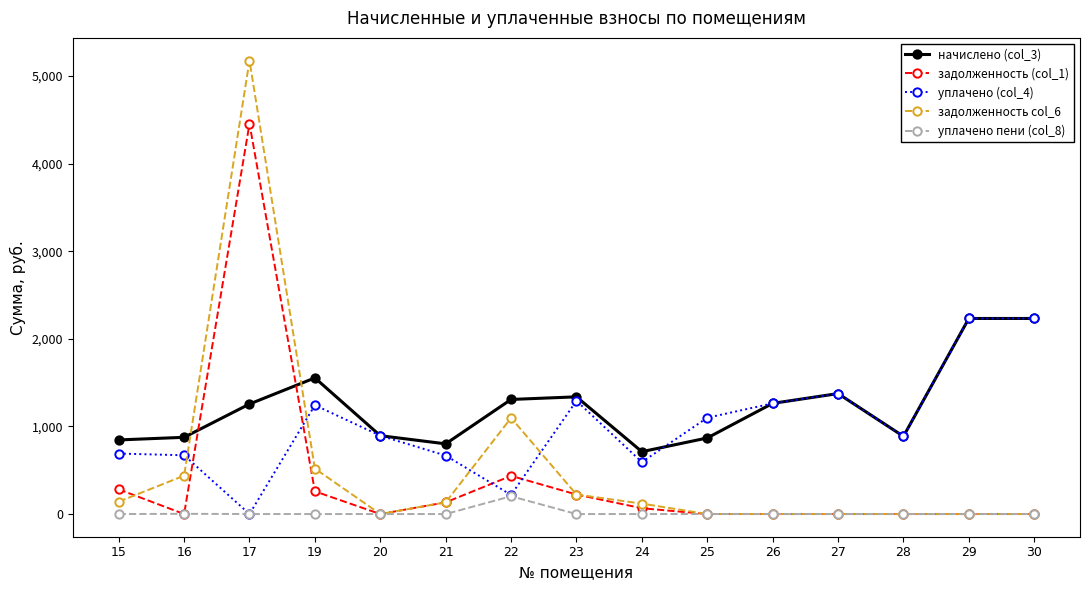

What is the spread (max minus min) of values at 24?

711.7